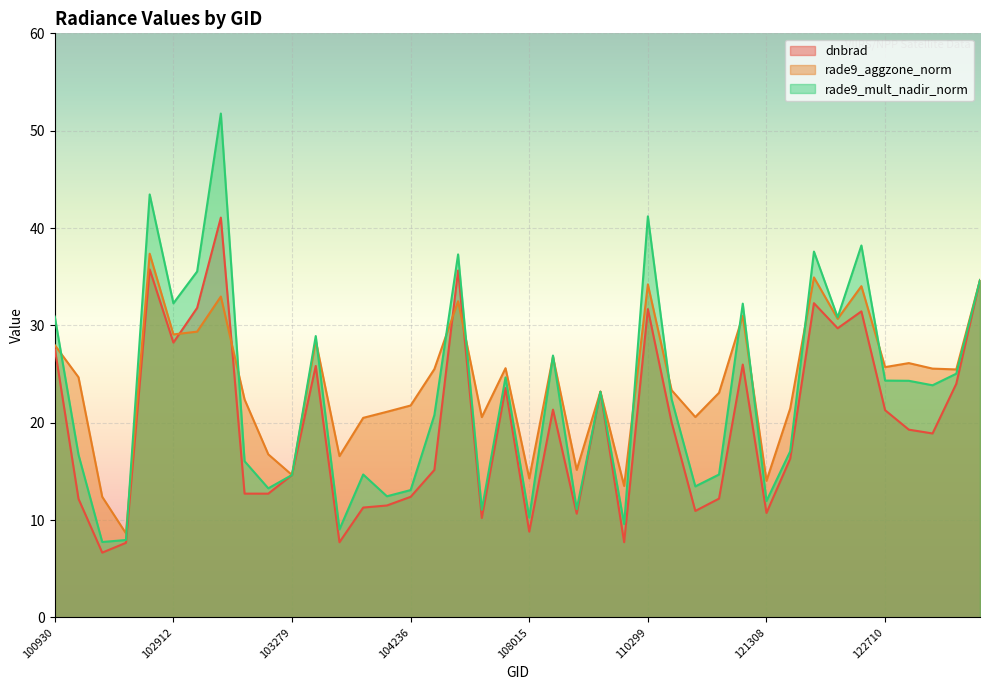

How many lines are shown in the chart?

3